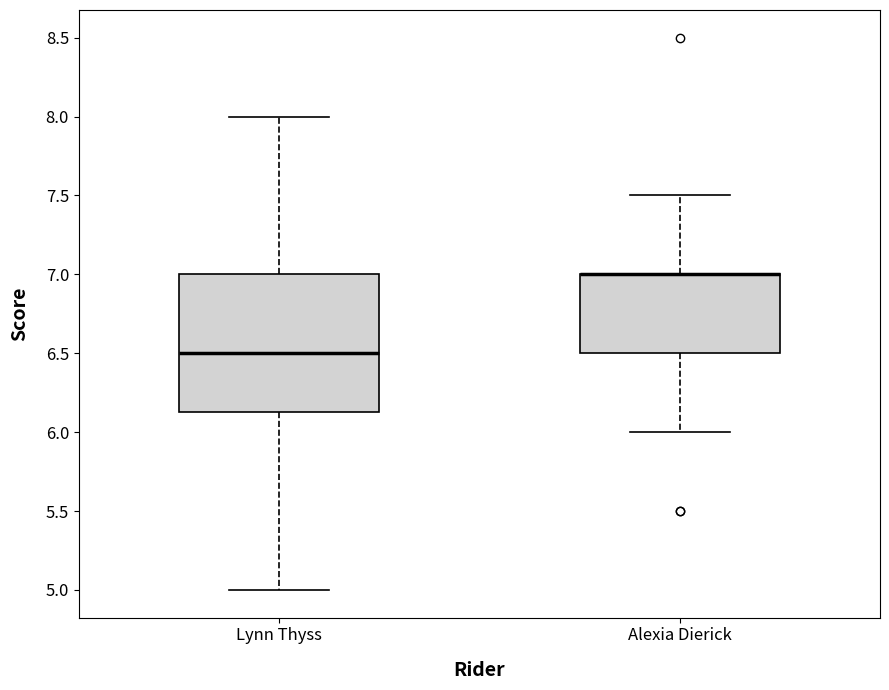

Where does the upper whisker of the box for Lynn Thyss end on the y-axis? The values are not printed on the chart, so give them approximately, as read against the axis.

8.00